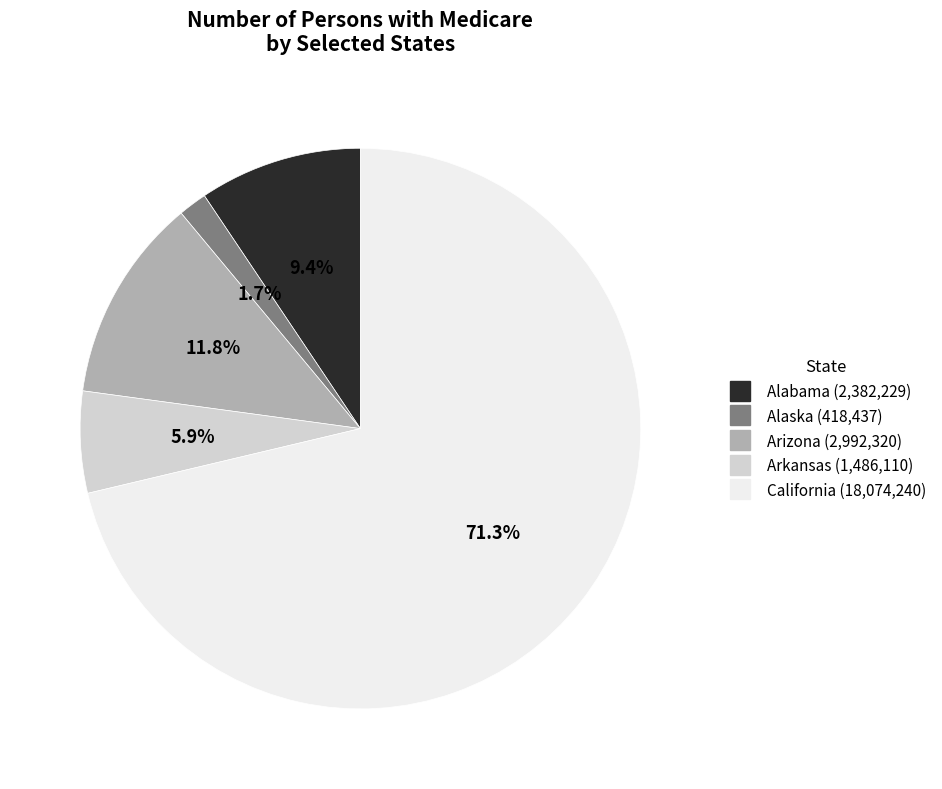

Is California the majority of the pie?

Yes